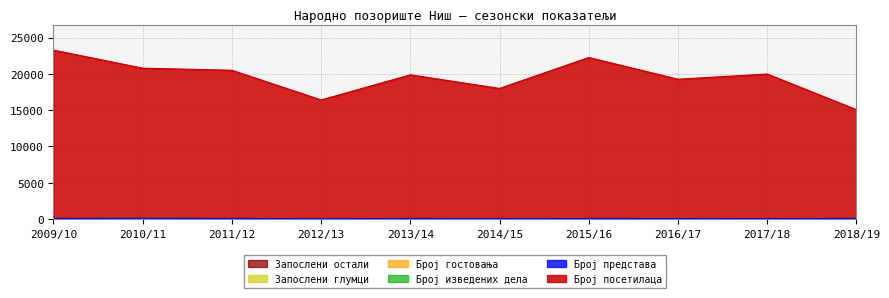

What is the sum of the Запослени остали values at 2017/18 and 2010/11?

125